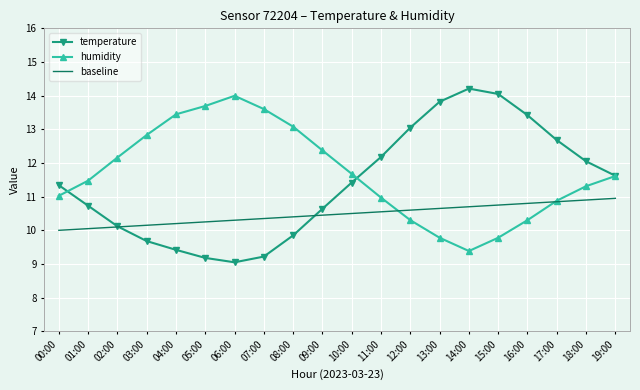

At how many categories does at least one series exceed 10?

20